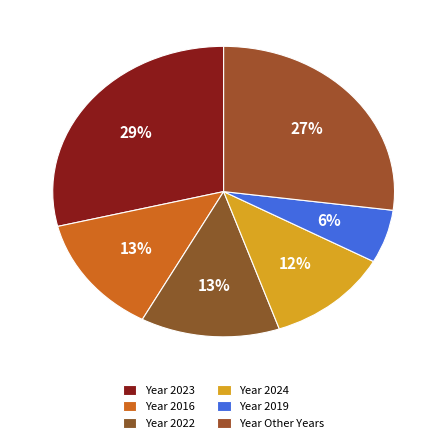

Count the number of slices in the pie.

6